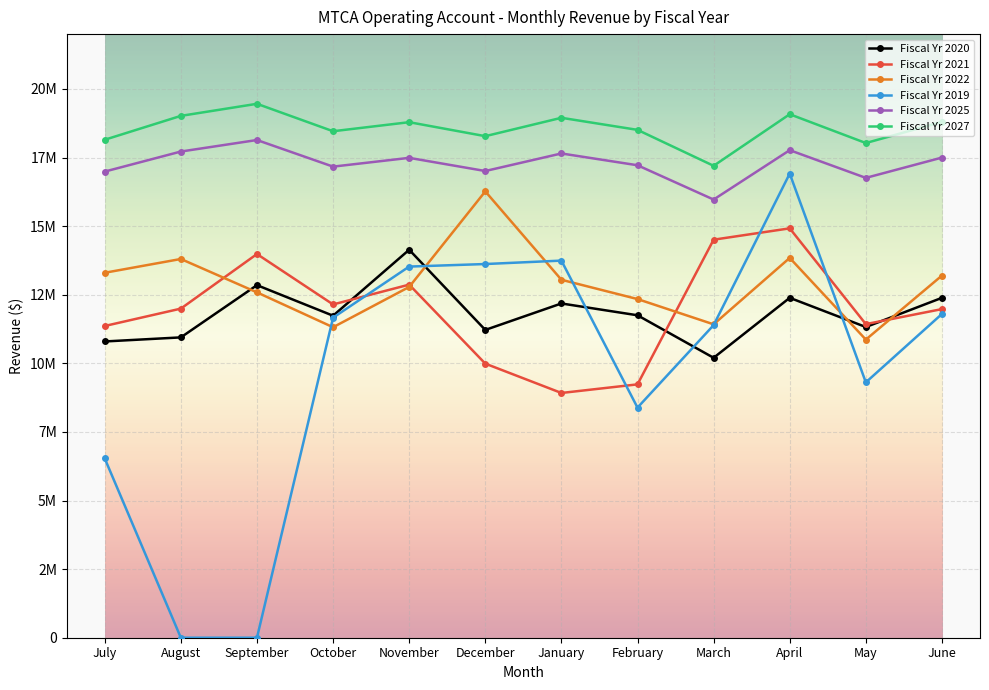

Which series ends up on top after the final intersection of Fiscal Yr 2020 and Fiscal Yr 2021?

Fiscal Yr 2020